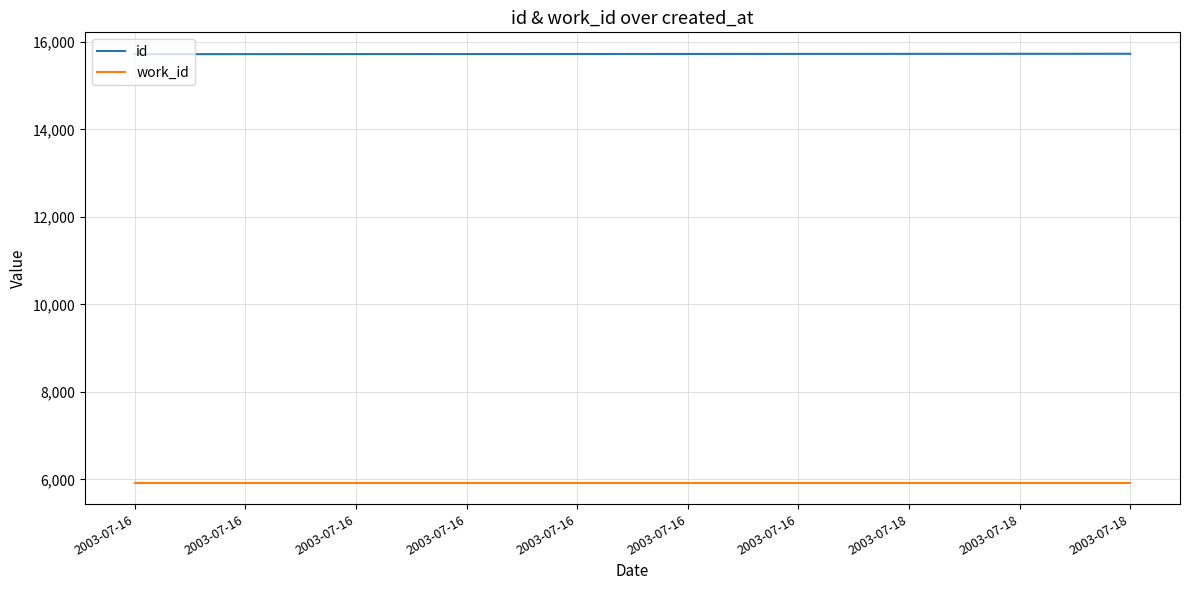

What is the value of the work_id point at the 1st from the left?

5925